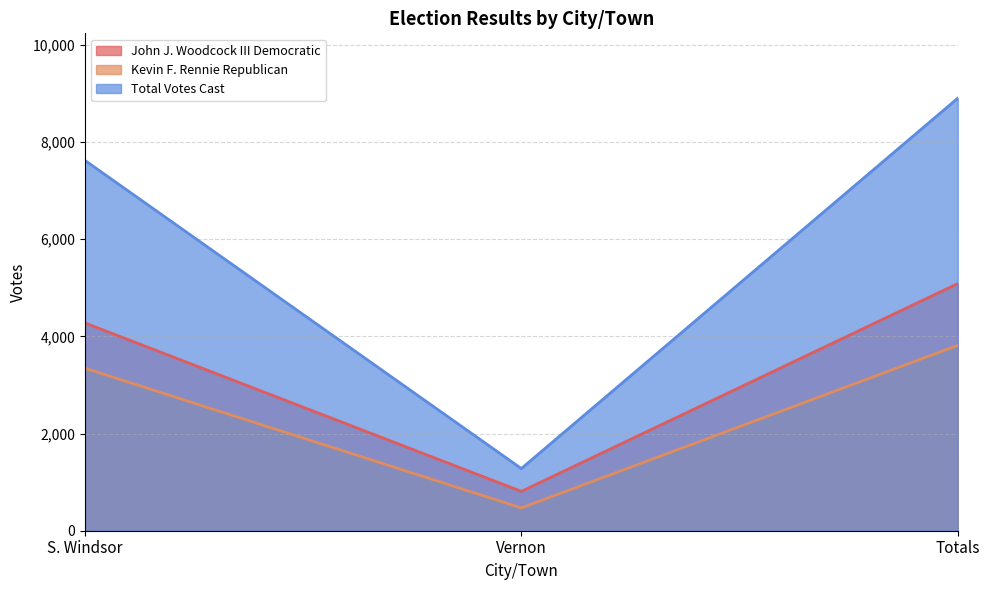

Reading left to right, transcribe all the data shown in this chart.

John J. Woodcock III Democratic: S. Windsor=4277	Vernon=810	Totals=5087
Kevin F. Rennie Republican: S. Windsor=3346	Vernon=470	Totals=3816
Total Votes Cast: S. Windsor=7623	Vernon=1280	Totals=8903